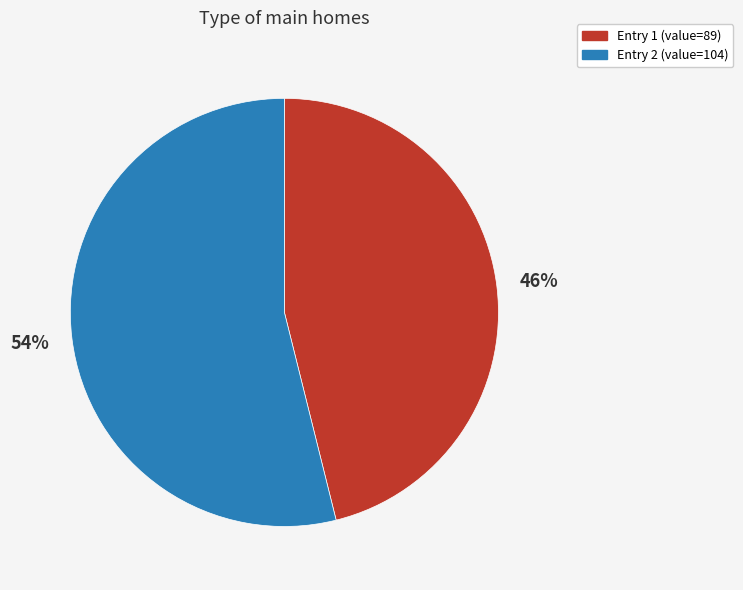

To the nearest percent, what is the difference between the largest and smallest slice percentages?

8%